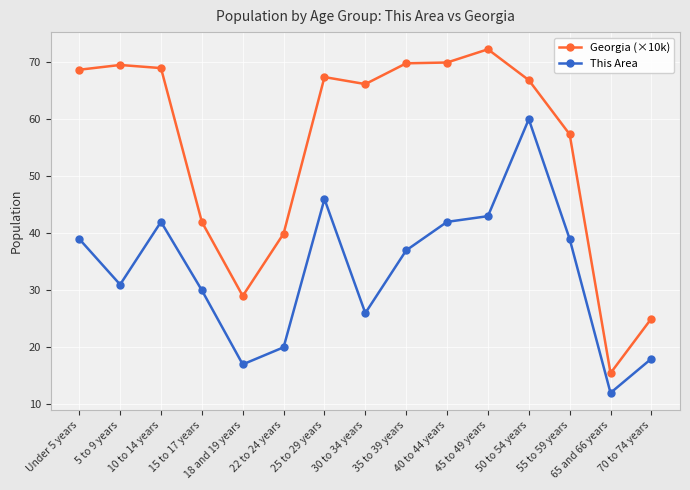

What are all the series names shown in the legend?

Georgia (×10k), This Area